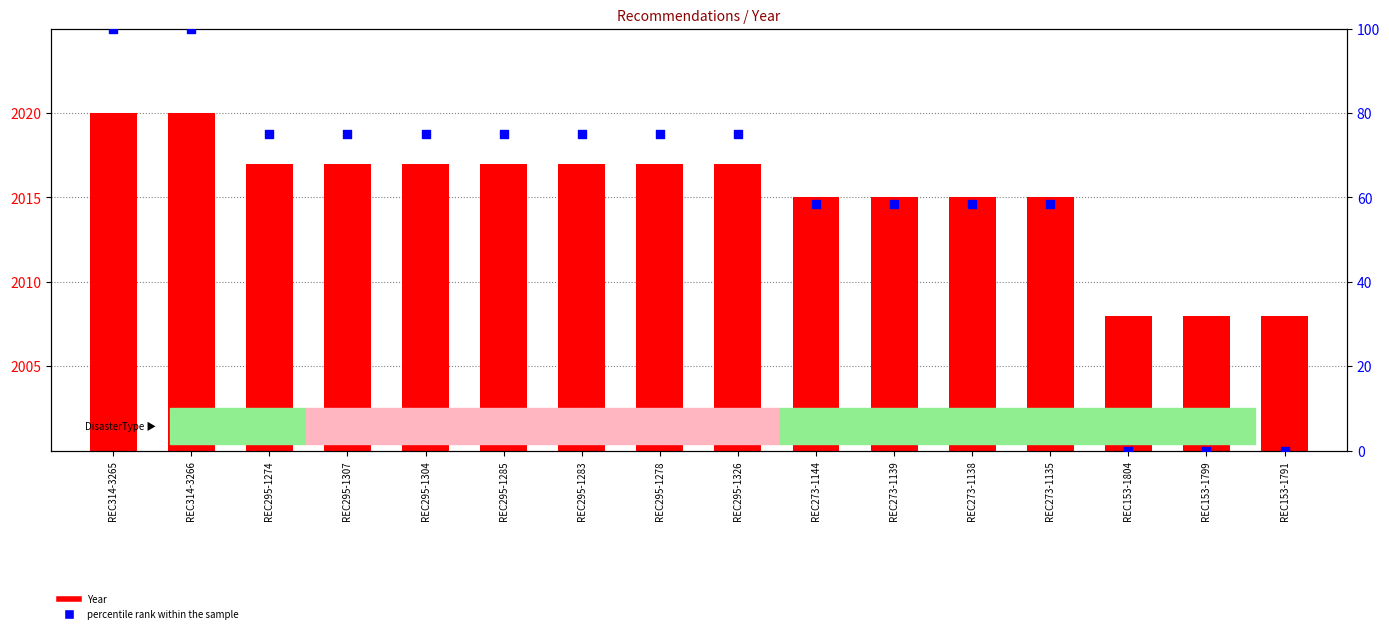

Which series reaches the minimum Y coordinate?

percentile rank within the sample